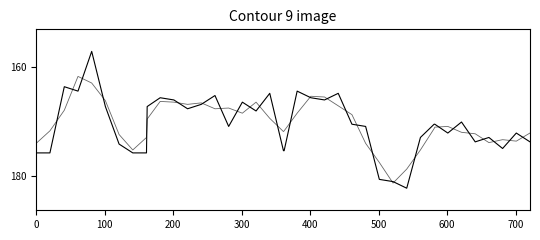

True or false: LO_Frequency has a value of 0.3 at 10.

False